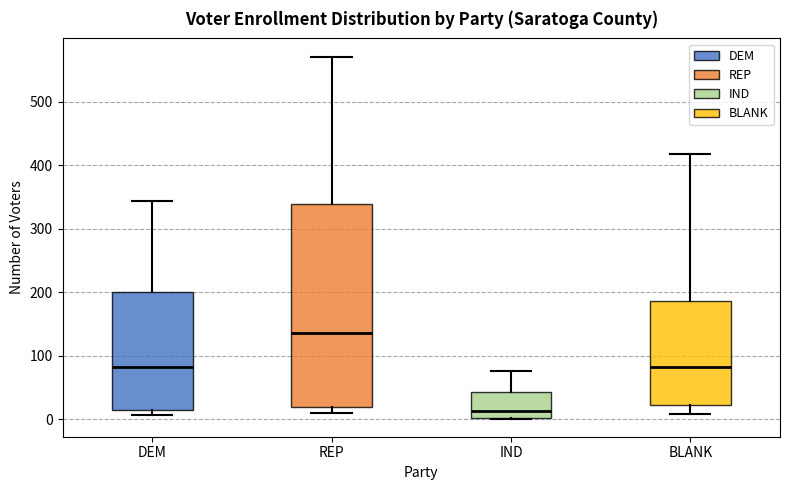

Reading left to right, read every box against the y-axis: the position of its median line, the range the box covers, and the ends of its whiskers. The values are not printed on the chart, so give them approximately, as read against the axis.

DEM: median 80, box 10 to 200, whiskers 10 (just below the box's lower edge) to 340
REP: median 140, box 20 to 340, whiskers 10 to 570
IND: median 10, box 0 to 40, whiskers 0 to 80
BLANK: median 80, box 20 to 190, whiskers 10 to 420